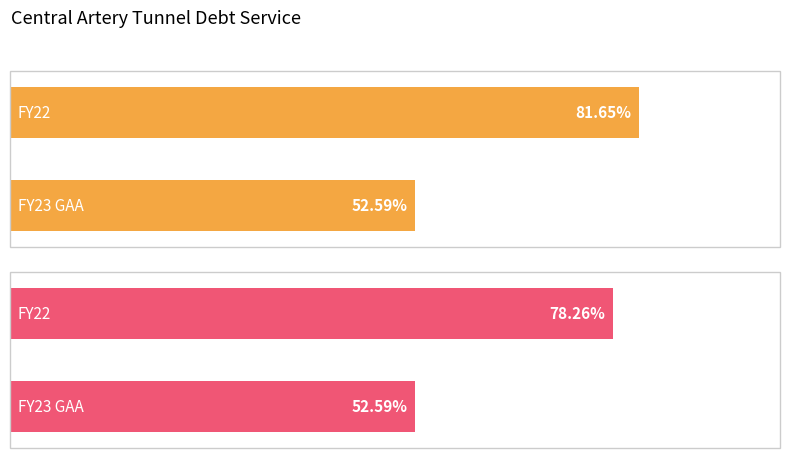

The NOT adjusted for inflation series shows 148506220 at FY23 GAA. True or false?

False